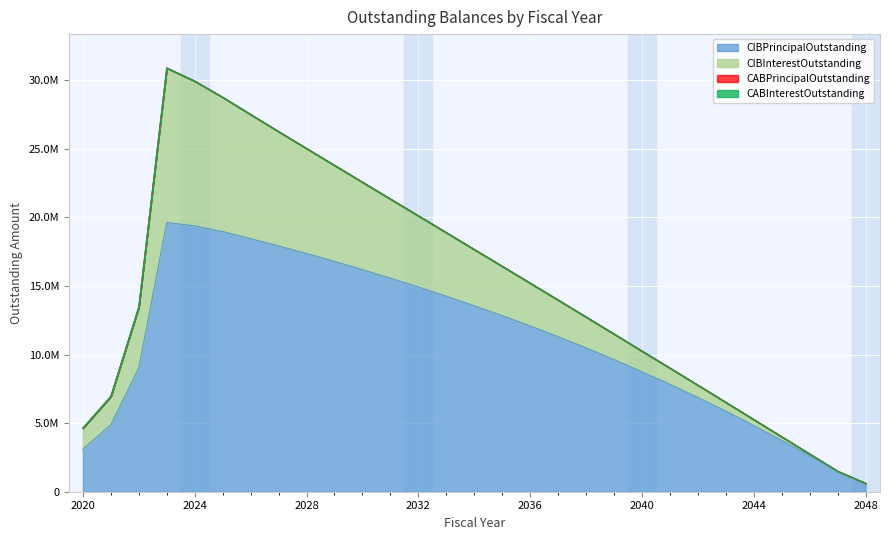

Reading left to right, list all the values displayed in this chart.

CIBPrincipalOutstanding: 2020=3100000.0	2021=4885000.0	2022=9025000.0	2023=19620000.0	2024=19375000.0	2025=18960000.0	2026=18445000.0	2027=17910000.0	2028=17360000.0	2029=16785000.0	2030=16185000.0	2031=15565000.0	2032=14920000.0	2033=14250000.0	2034=13550000.0	2035=12830000.0	2036=12080000.0	2037=11295000.0	2038=10480000.0	2039=9630000.0	2040=8740000.0	2041=7825000.0	2042=6865000.0	2043=5865000.0	2044=4820000.0	2045=3735000.0	2046=2610000.0	2047=1435000.0	2048=600000.0
CIBInterestOutstanding: 2020=1536045.8	2021=2059747.4	2022=4437483.0	2023=11259278.9	2024=10547906.2	2025=9785937.4	2026=9048138.7	2027=8338209.9	2028=7656051.1	2029=7001644.8	2030=6373678.5	2031=5769582.3	2032=5189462.2	2033=4634326.0	2034=4104527.2	2035=3600503.4	2036=3123269.6	2037=2674127.1	2038=2254385.8	2039=1865448.3	2040=1508889.5	2041=1186046.3	2042=898455.1	2043=648016.9	2044=436498.8	2045=265764.4	2046=137753.1	2047=54887.5	2048=12553.1
CABPrincipalOutstanding: 2020=0.0	2021=0.0	2022=0.0	2023=0.0	2024=0.0	2025=0.0	2026=0.0	2027=0.0	2028=0.0	2029=0.0	2030=0.0	2031=0.0	2032=0.0	2033=0.0	2034=0.0	2035=0.0	2036=0.0	2037=0.0	2038=0.0	2039=0.0	2040=0.0	2041=0.0	2042=0.0	2043=0.0	2044=0.0	2045=0.0	2046=0.0	2047=0.0	2048=0.0
CABInterestOutstanding: 2020=0.0	2021=0.0	2022=0.0	2023=0.0	2024=0.0	2025=0.0	2026=0.0	2027=0.0	2028=0.0	2029=0.0	2030=0.0	2031=0.0	2032=0.0	2033=0.0	2034=0.0	2035=0.0	2036=0.0	2037=0.0	2038=0.0	2039=0.0	2040=0.0	2041=0.0	2042=0.0	2043=0.0	2044=0.0	2045=0.0	2046=0.0	2047=0.0	2048=0.0